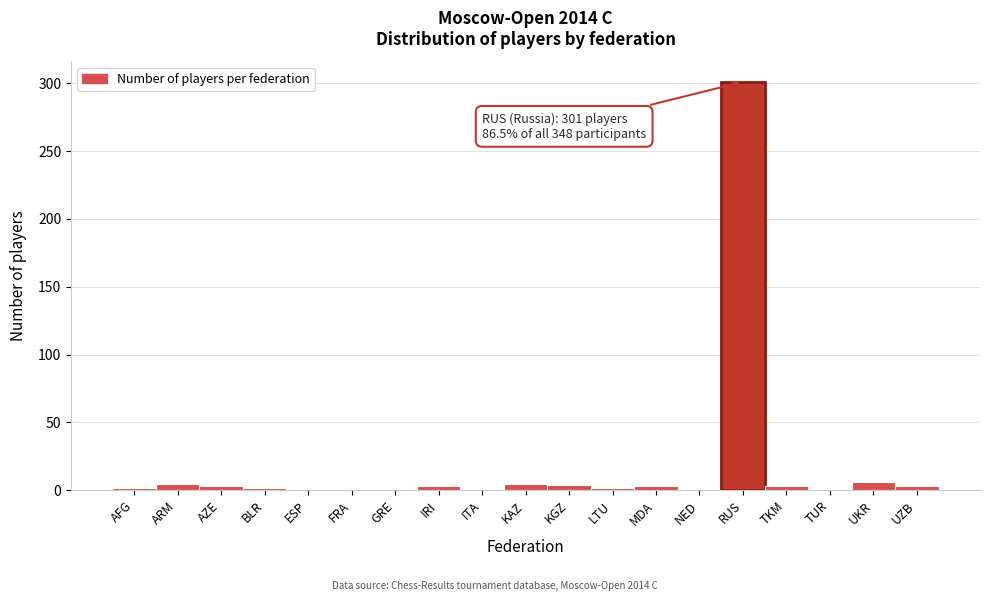

Which label corresponds to the largest value in the chart?

RUS